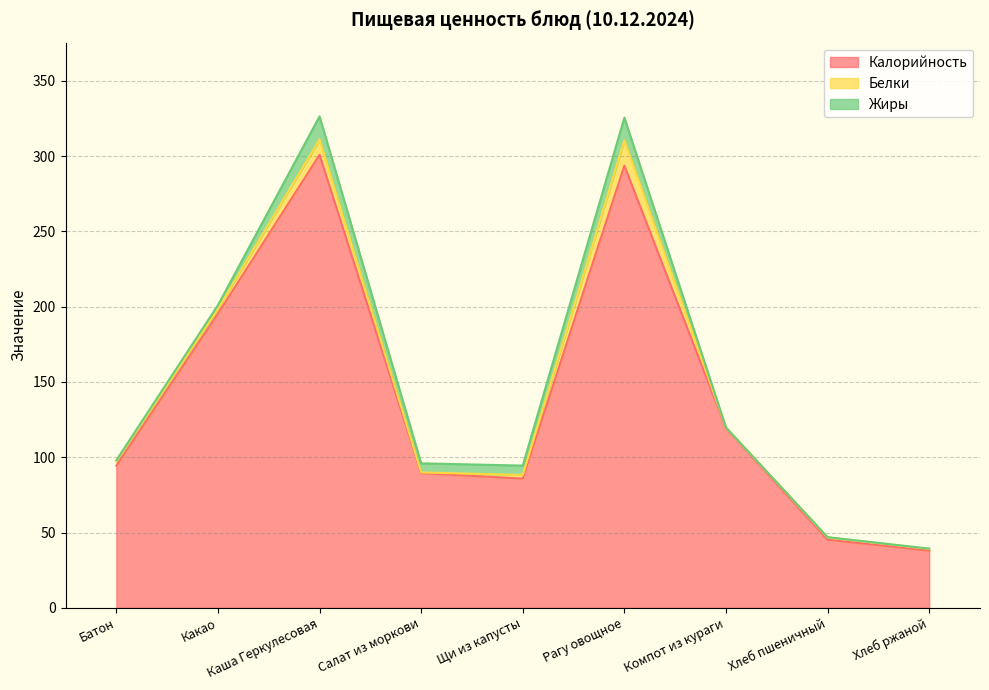

True or false: Белки and Калорийность intersect in this chart.

False